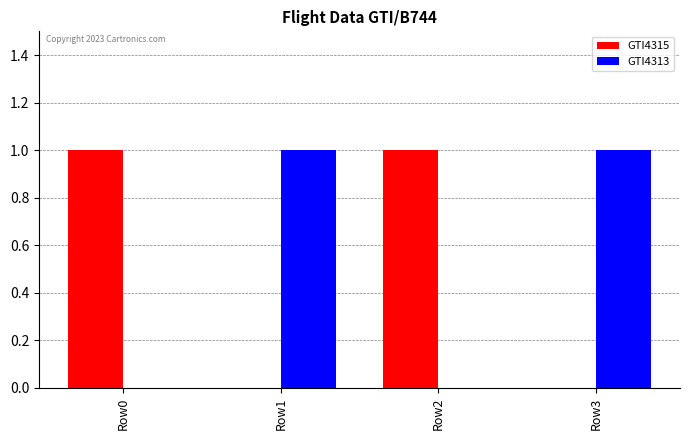

Is it true that GTI4315 equals 1 at Row2?

True